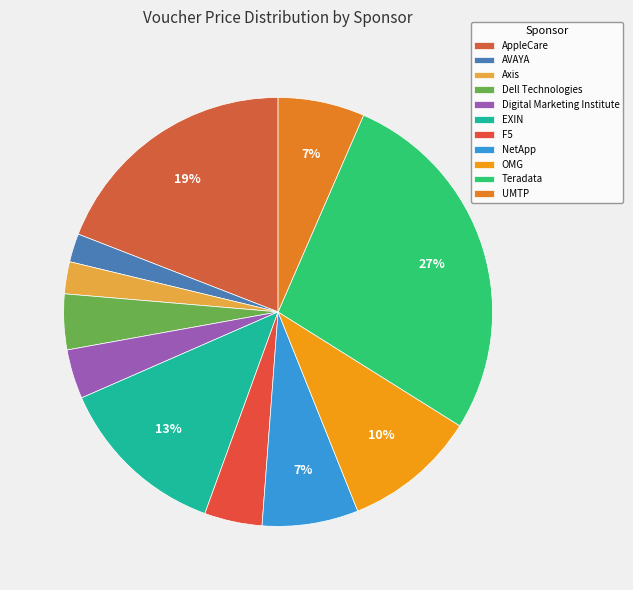

To the nearest percent, what is the average slice percentage?

9%